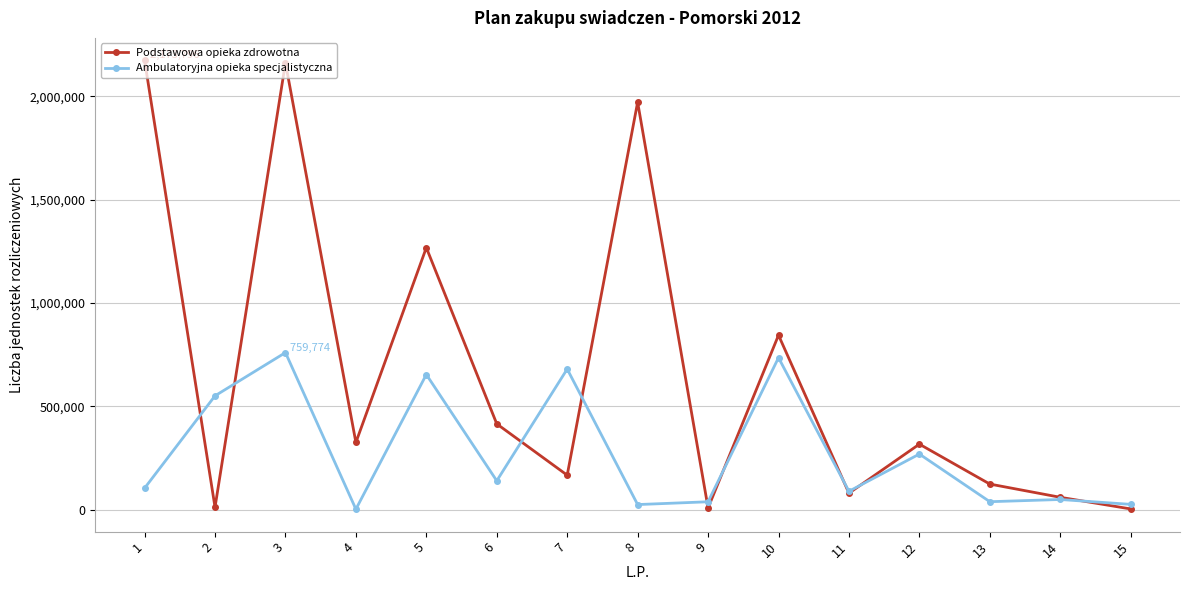

Rank the series by their average value, from highest to lowest.

Podstawowa opieka zdrowotna, Ambulatoryjna opieka specjalistyczna